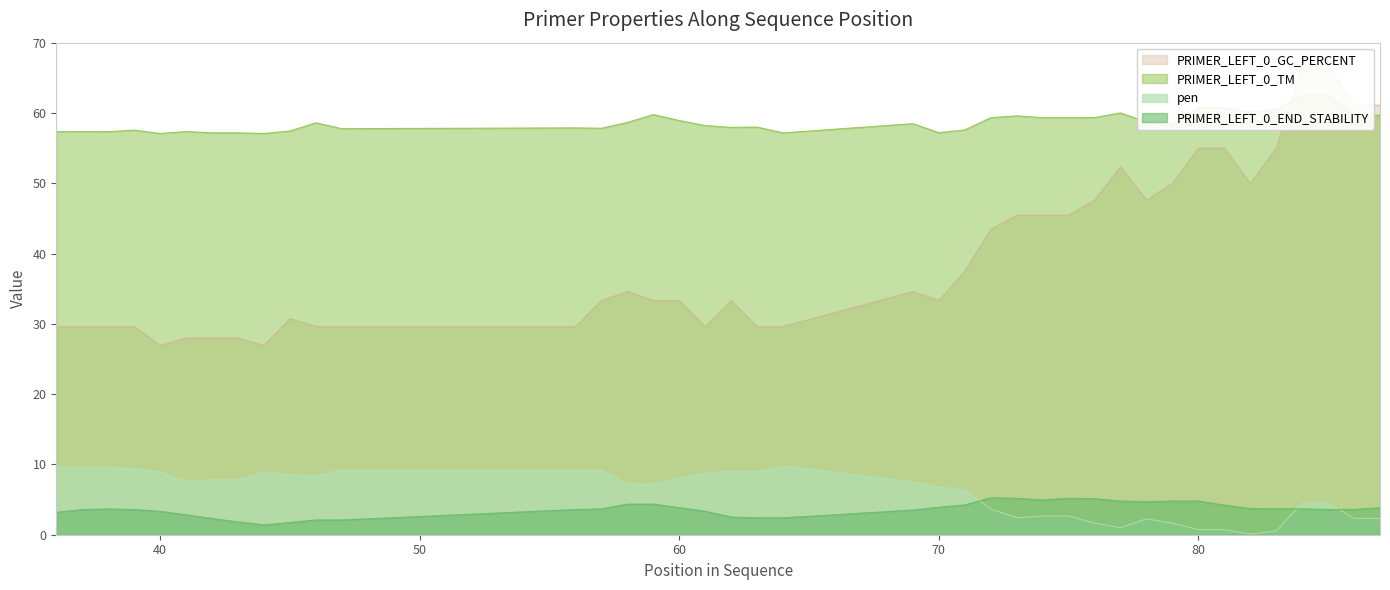

Rank the series by their maximum value, from highest to lowest.

PRIMER_LEFT_0_GC_PERCENT, PRIMER_LEFT_0_TM, pen, PRIMER_LEFT_0_END_STABILITY